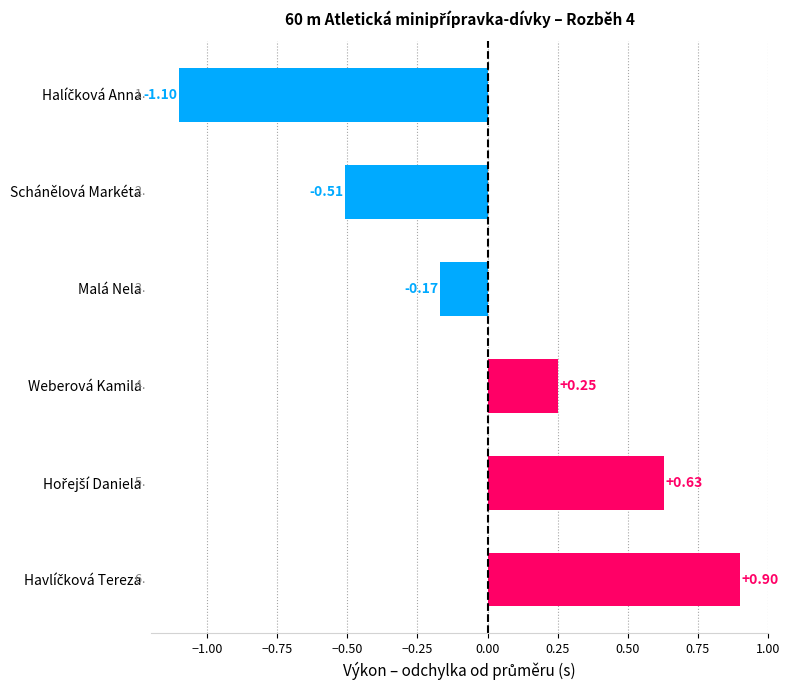

Count the number of values greater than 0.

3